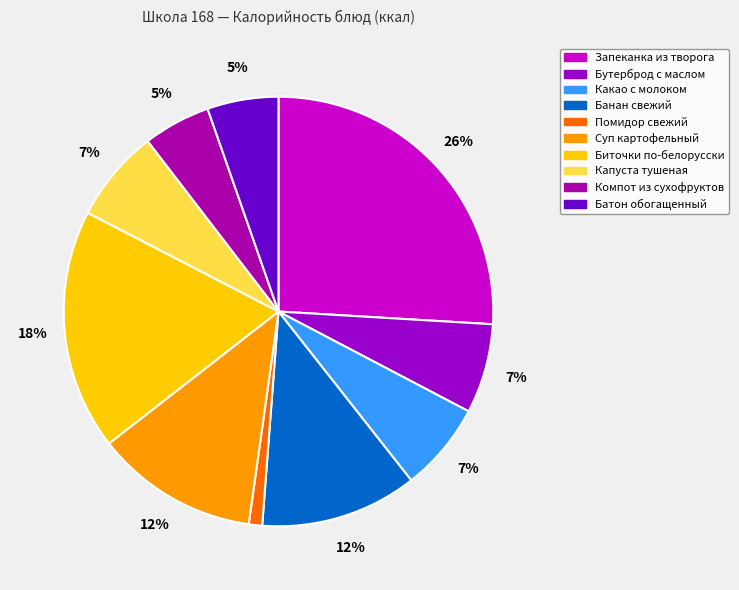

Is Банан свежий the majority of the pie?

No